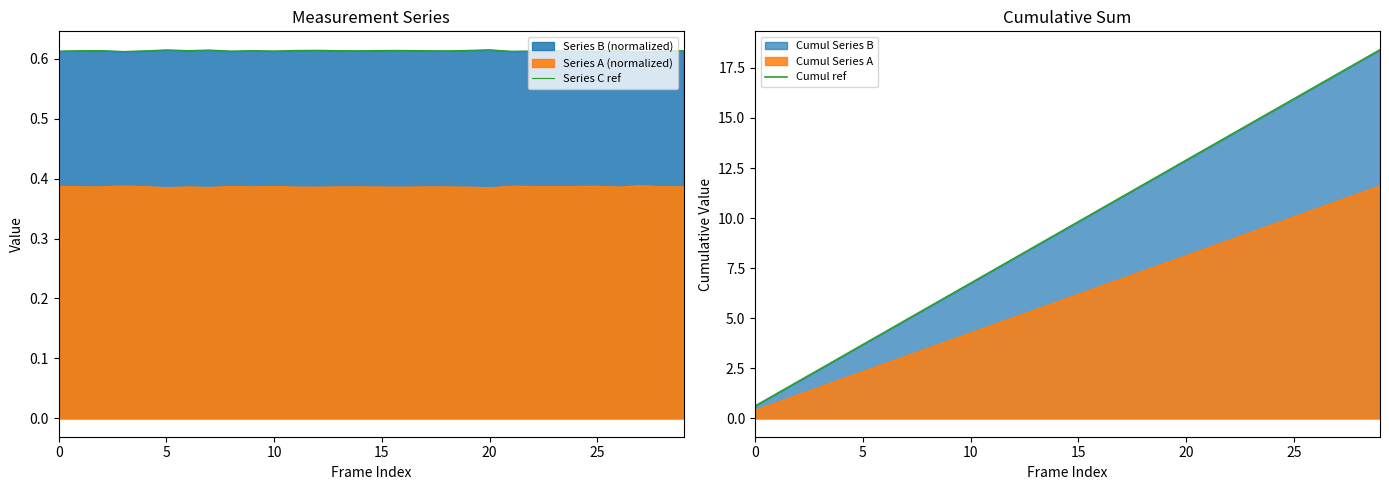

Which label corresponds to the largest value in the chart?

29